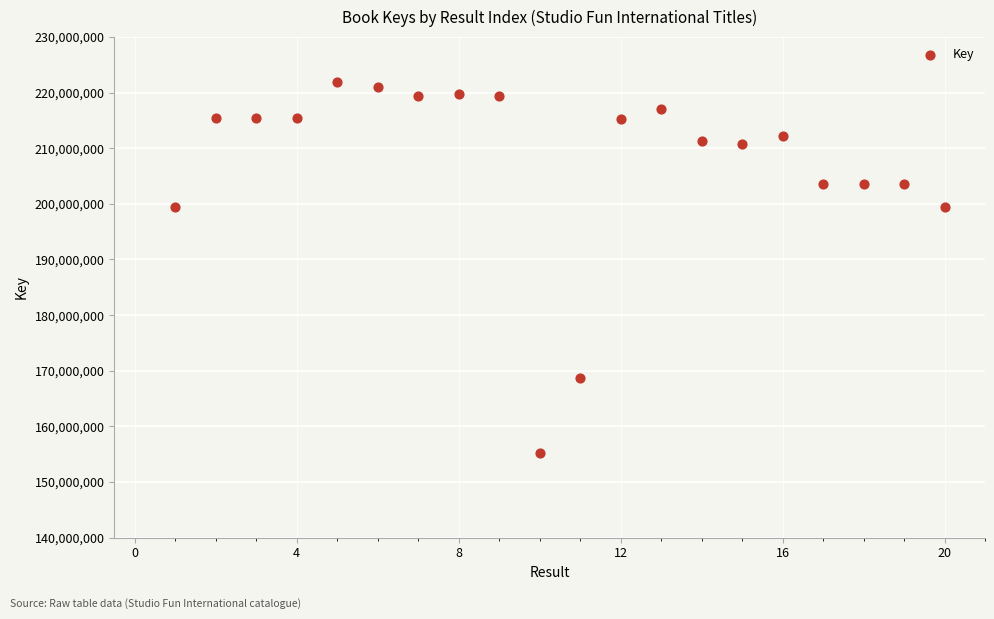

What is the range of Y values (max minus min)?

66651810